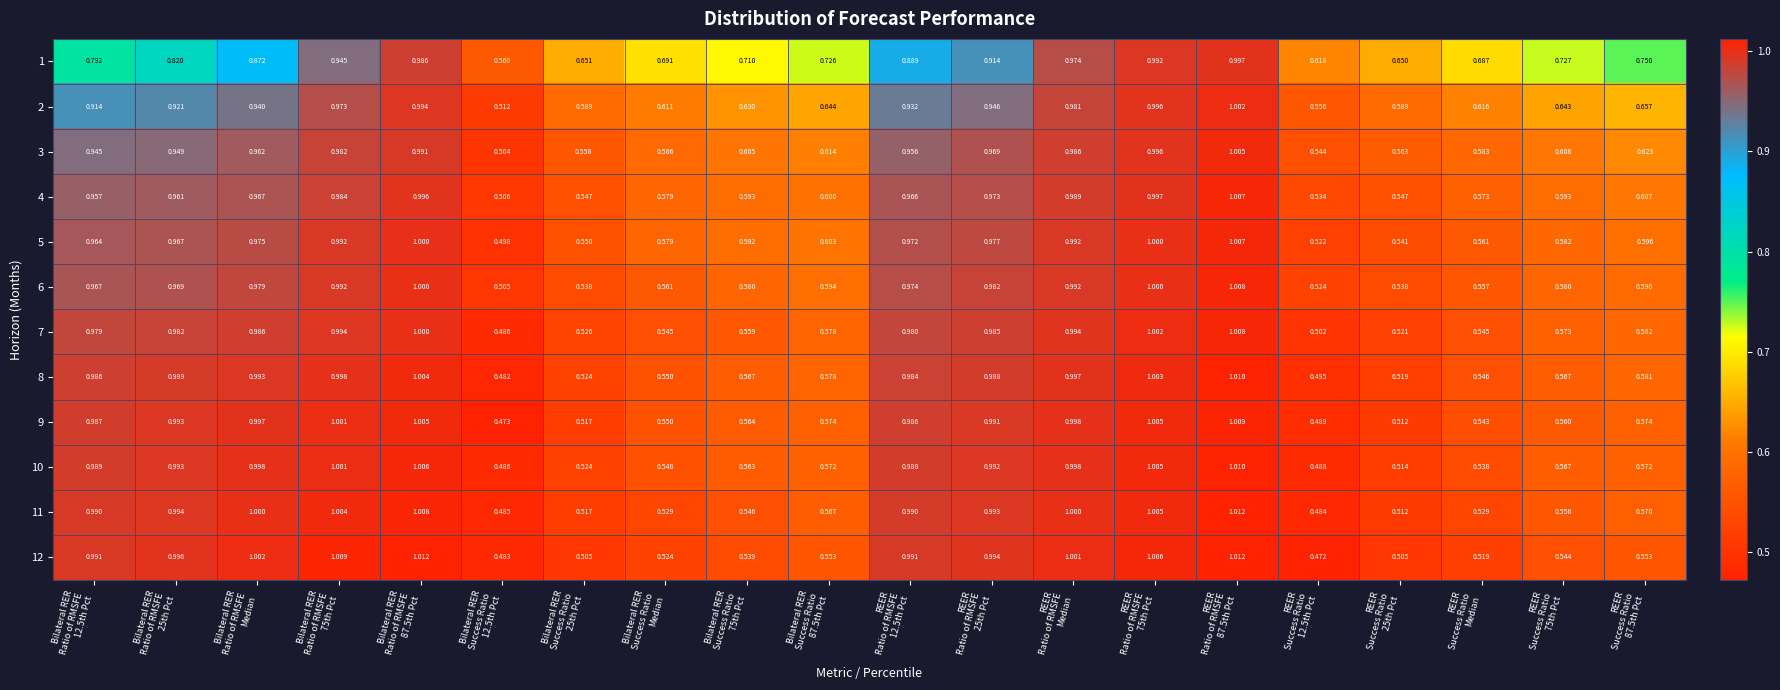

What is the total value across all series at Bilateral RER
Success Ratio
Median?

6.9